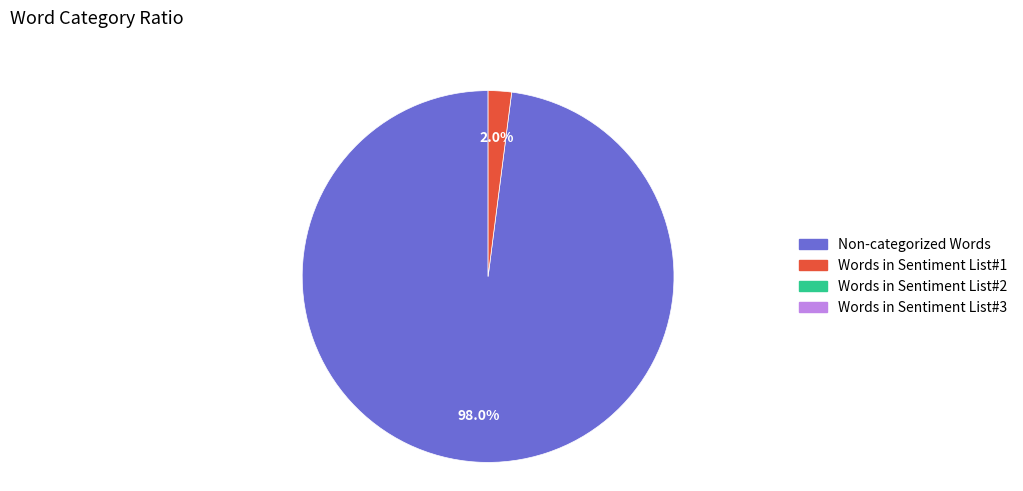

Does any single category account for the majority?

Yes